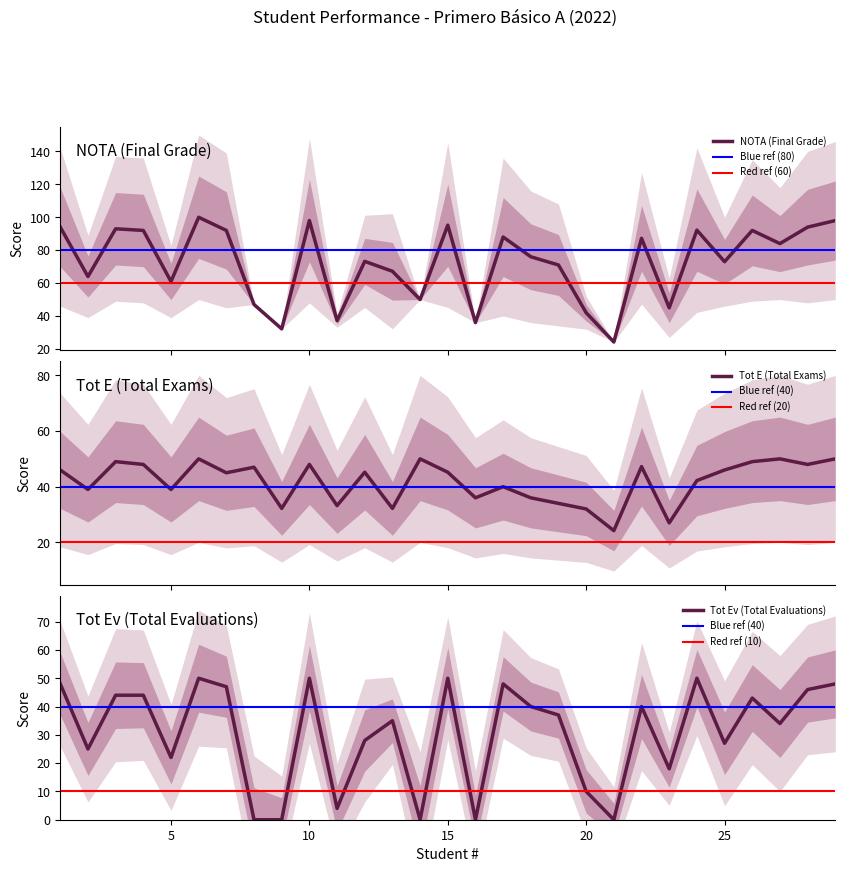

Which series has the largest range (max minus min)?

NOTA